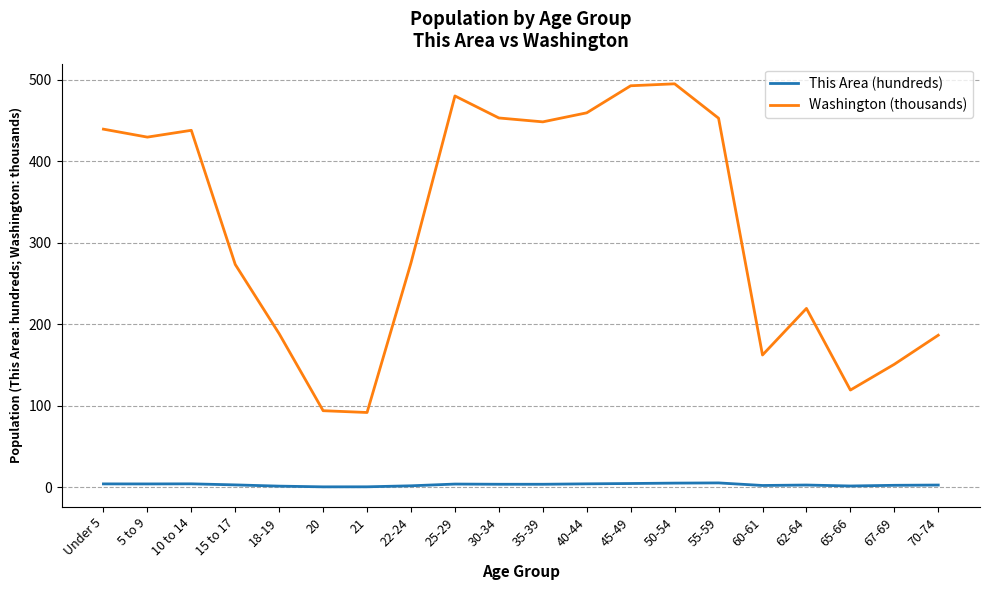

The This Area (hundreds) series shows 3.0 at 15 to 17. True or false?

True